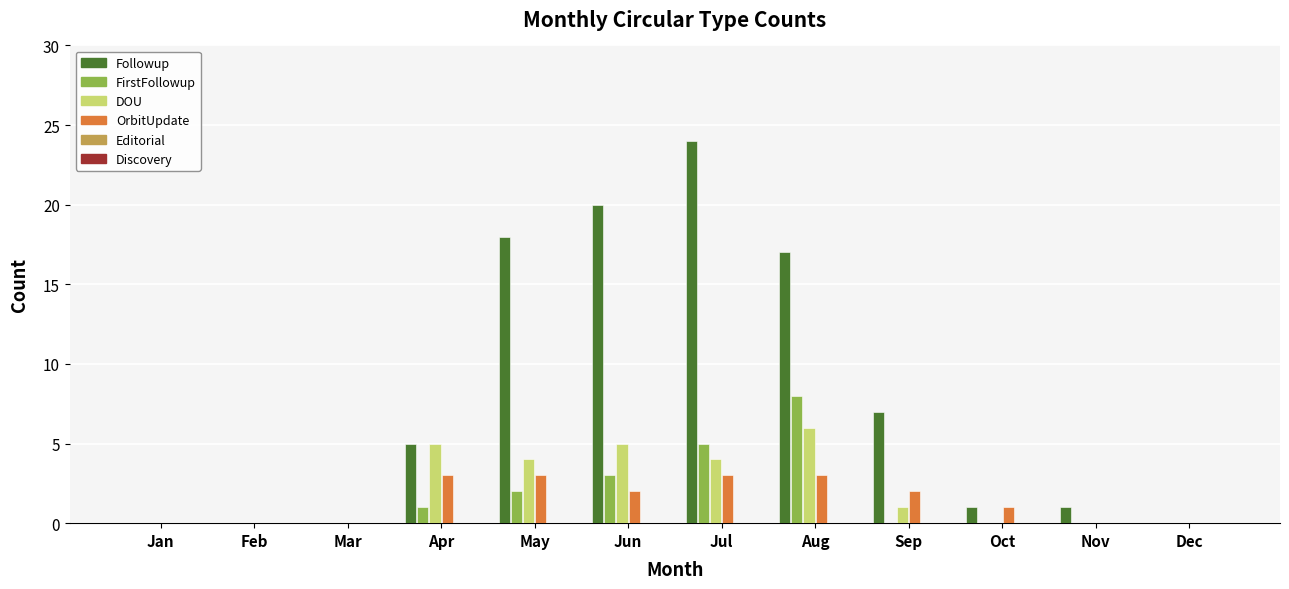

Is the value of FirstFollowup at Jan greater than the value of Followup at May?

No